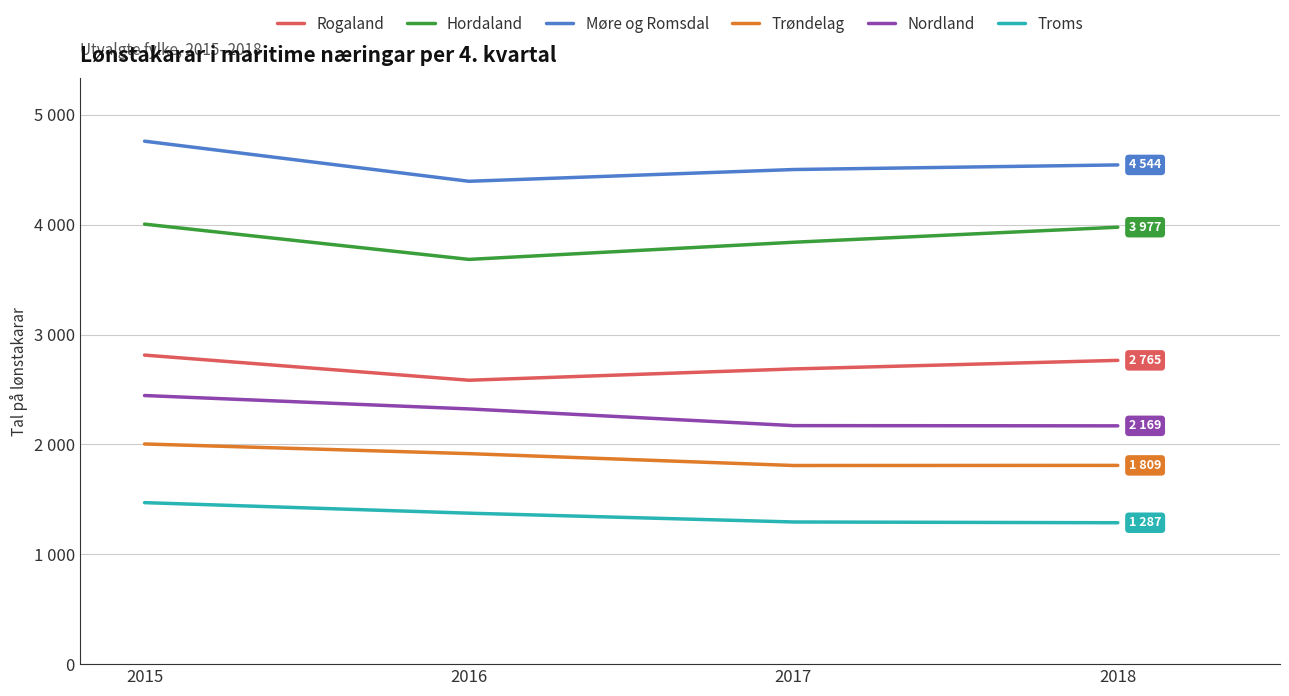

Where is Nordland nearest to the value 2307?

2016